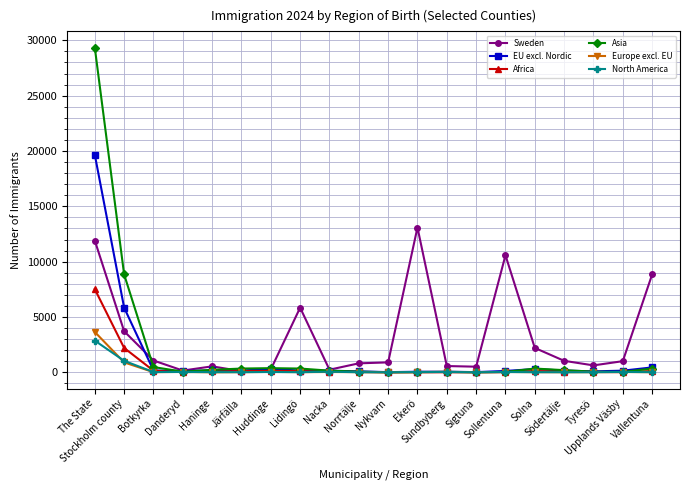

What is the greatest value displayed?

29341